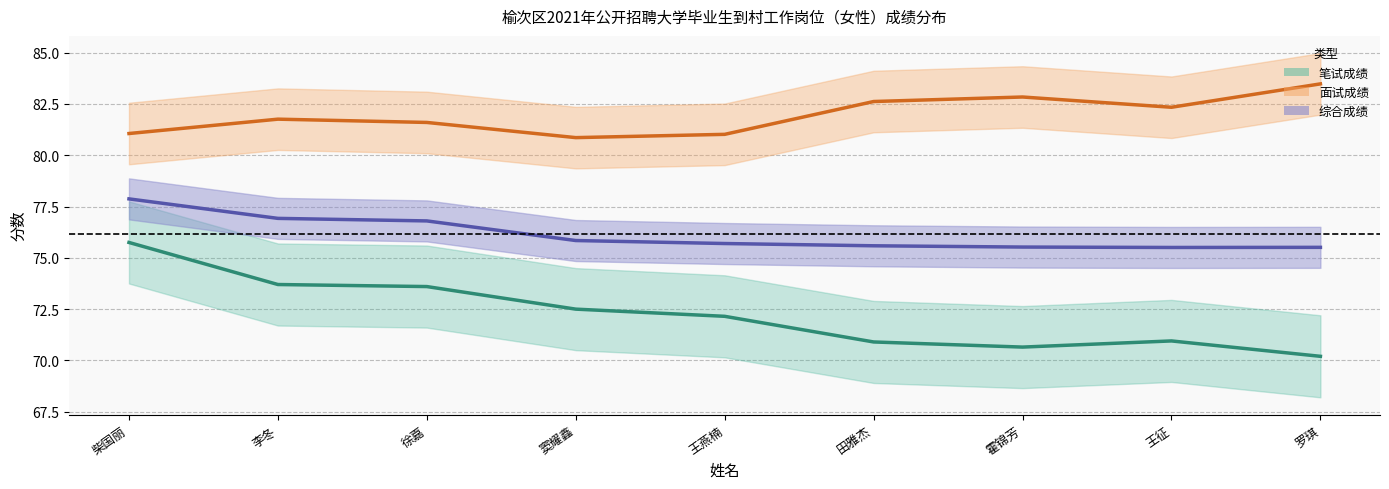

Reading left to right, transcribe all the data shown in this chart.

笔试成绩: 柴国丽=75.8	李冬=73.7	徐嘉=73.6	窦耀鑫=72.5	王燕楠=72.2	田雅杰=70.9	霍锦芳=70.7	王征=71.0	罗琪=70.2
面试成绩: 柴国丽=81.1	李冬=81.8	徐嘉=81.6	窦耀鑫=80.9	王燕楠=81.0	田雅杰=82.6	霍锦芳=82.8	王征=82.3	罗琪=83.5
综合成绩: 柴国丽=77.9	李冬=76.9	徐嘉=76.8	窦耀鑫=75.8	王燕楠=75.7	田雅杰=75.6	霍锦芳=75.5	王征=75.5	罗琪=75.5